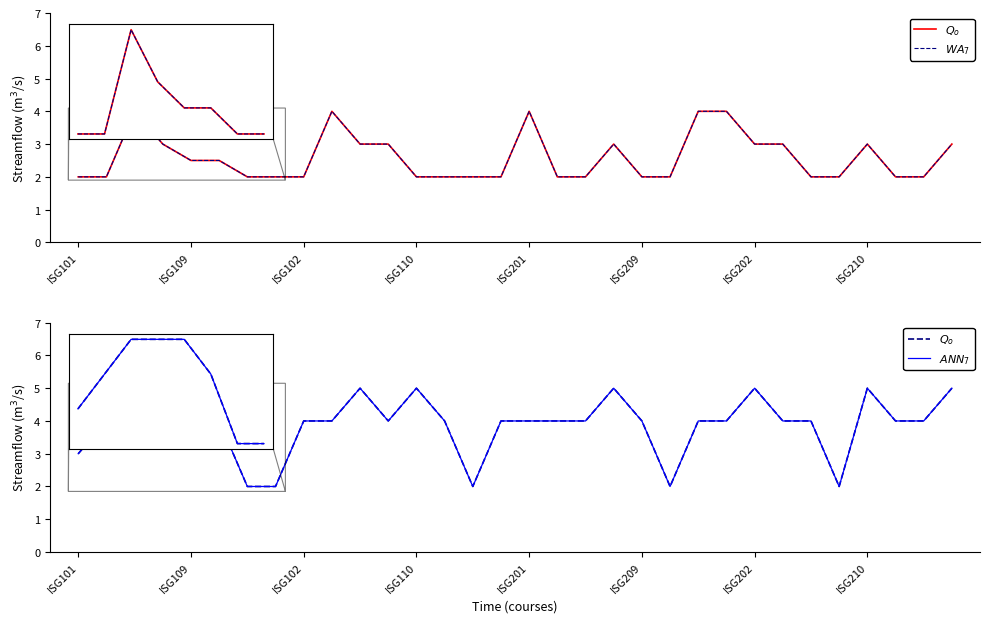

List the series in order of their peak value, lowest first.

$WA_7$, $Q_o$, $ANN_7$